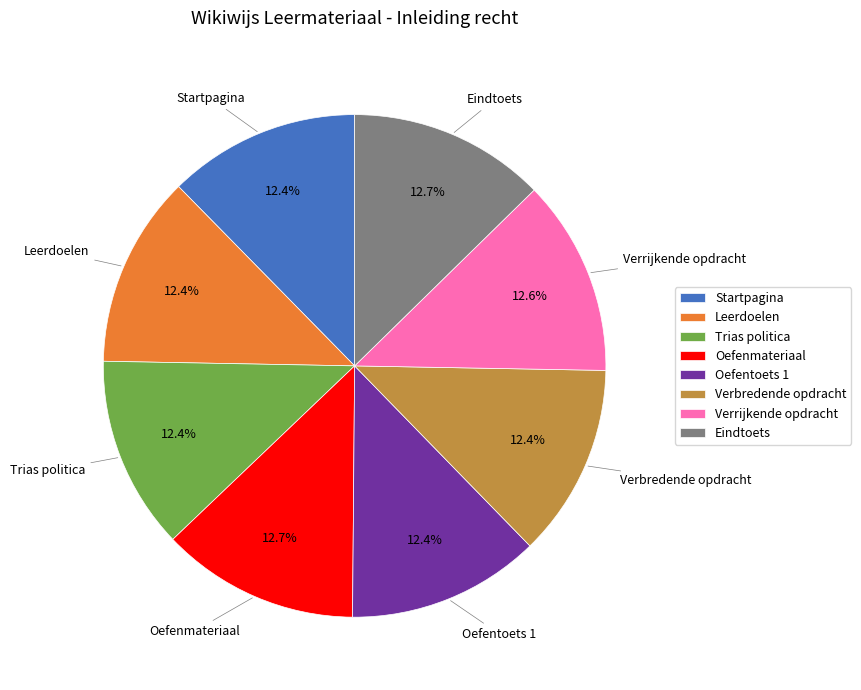

What percentage do Startpagina and Verrijkende opdracht together represent?

25.0%